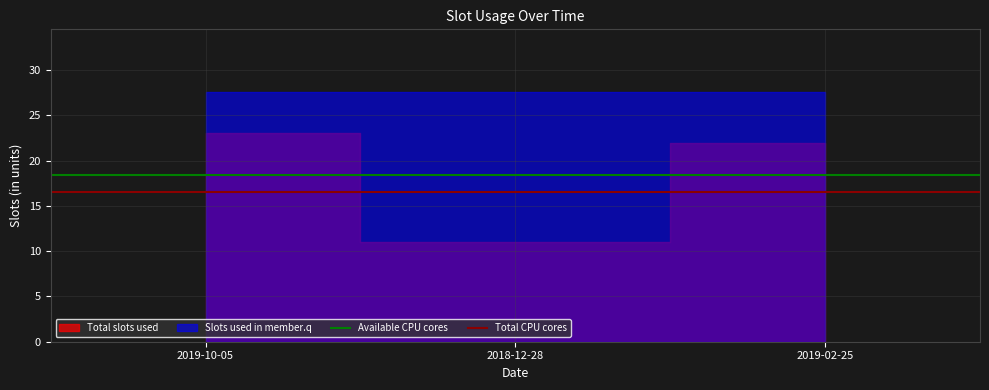

Read the Total CPU cores value at 2019-10-05.

16.6